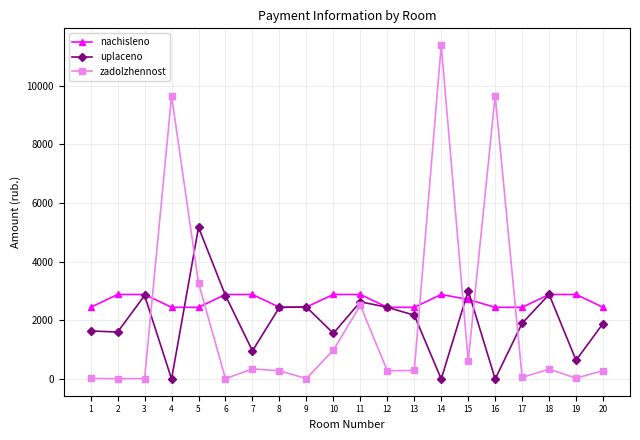

At which category does uplaceno reach its first local peak?

3